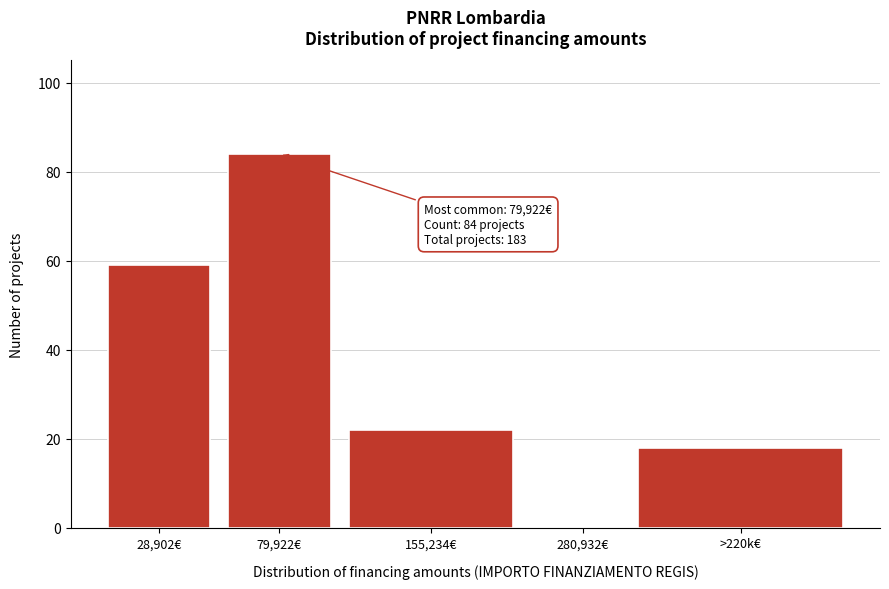

Reading left to right, list all the values displayed in this chart.

28,902€=59	79,922€=84	155,234€=22	280,932€=0	>220k€=18